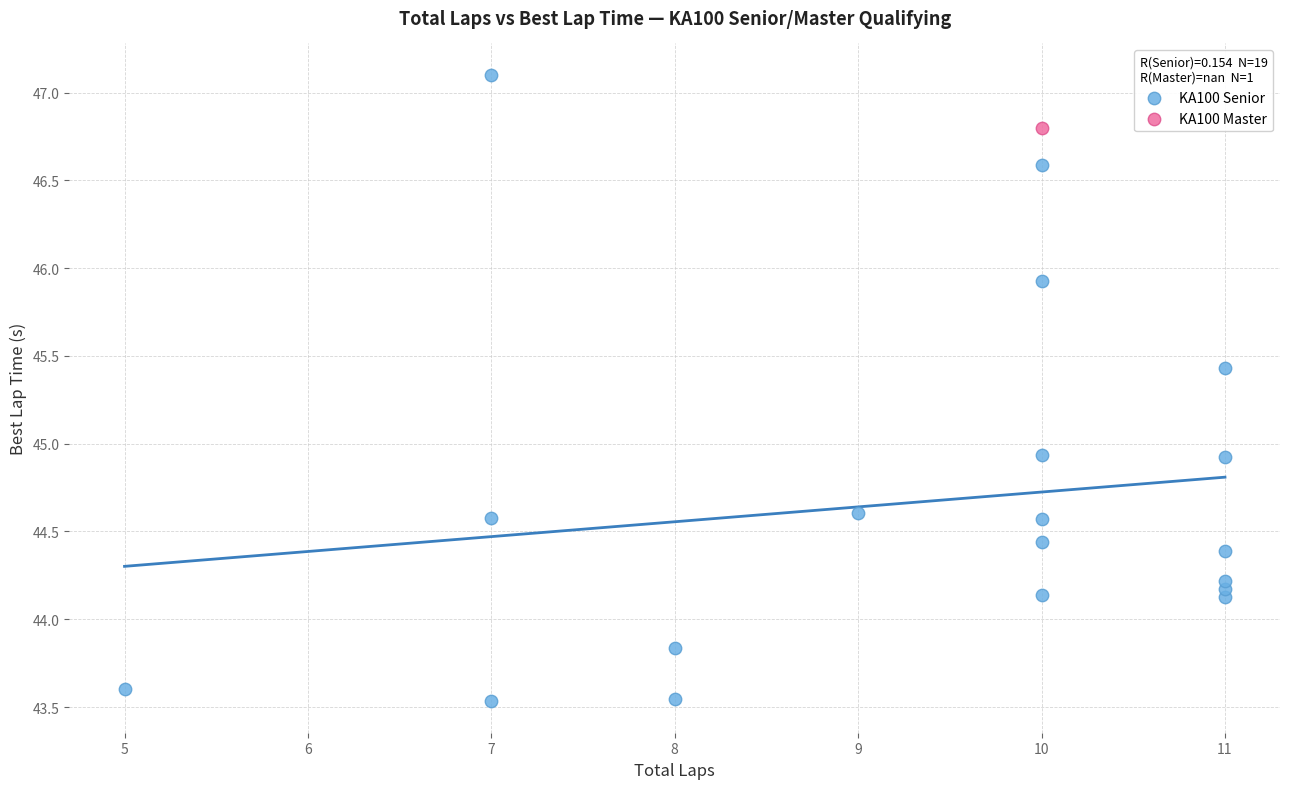

What are all the series names shown in the legend?

KA100 Senior, KA100 Master